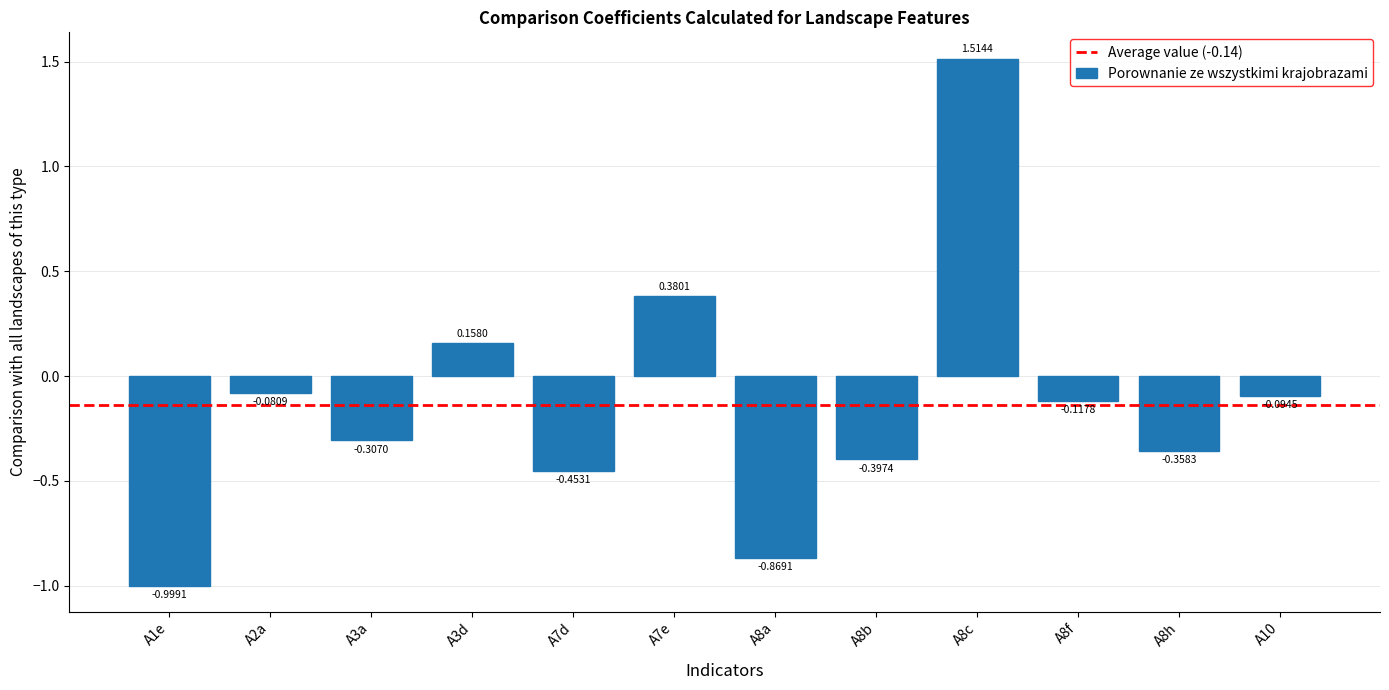

What is the difference between the second highest and second lowest values?

1.2